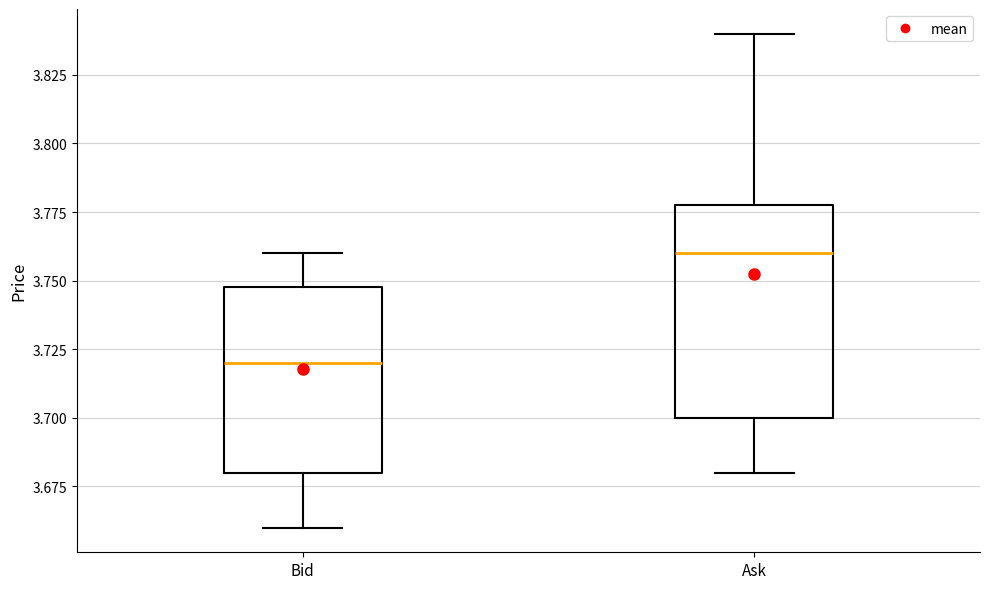

Reading left to right, read every box against the y-axis: the position of its median line, the range the box covers, and the ends of its whiskers. The values are not printed on the chart, so give them approximately, as read against the axis.

Bid: median 3.72, box 3.68 to 3.75, whiskers 3.66 to 3.76
Ask: median 3.76, box 3.70 to 3.78, whiskers 3.68 to 3.84